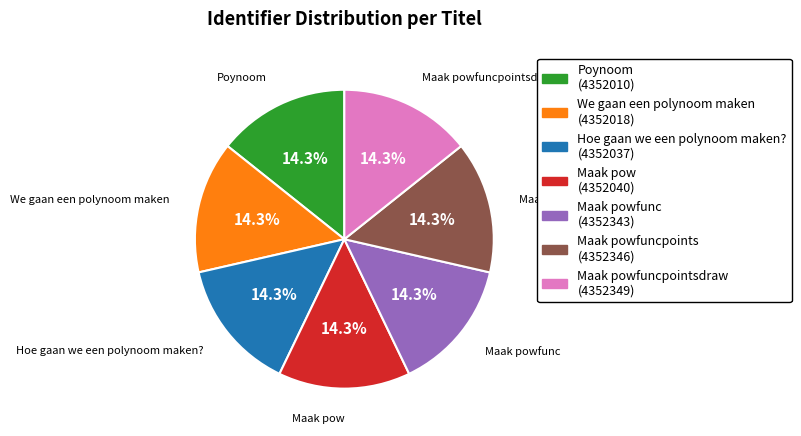

Is Maak powfuncpoints (4352346) the majority of the pie?

No